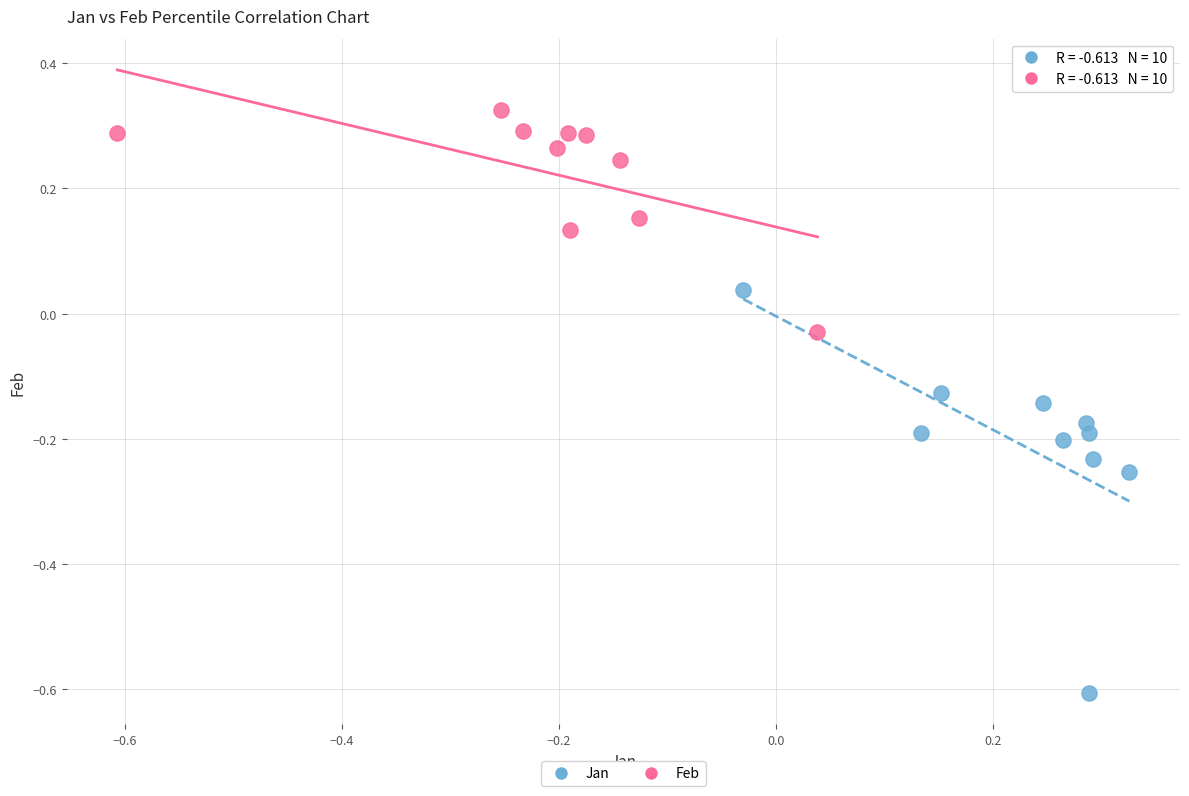

Which series has the widest spread of Y values?

Jan